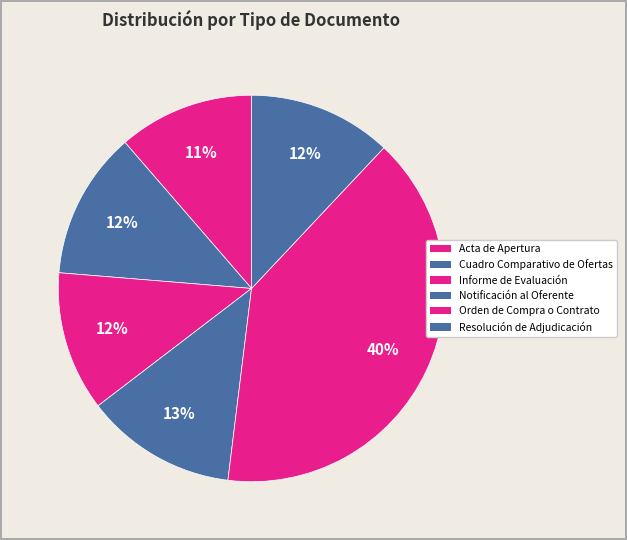

What is the ratio of the value at Cuadro Comparativo de Ofertas to the value at Notificación al Oferente?

1.0